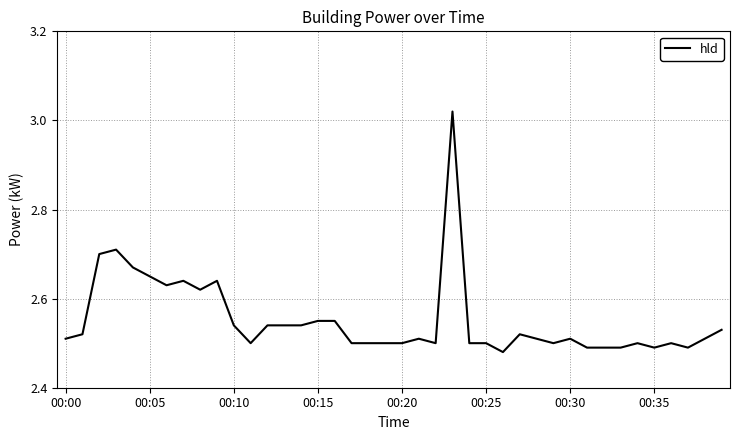

What is the difference between the maximum and minimum values?

0.5